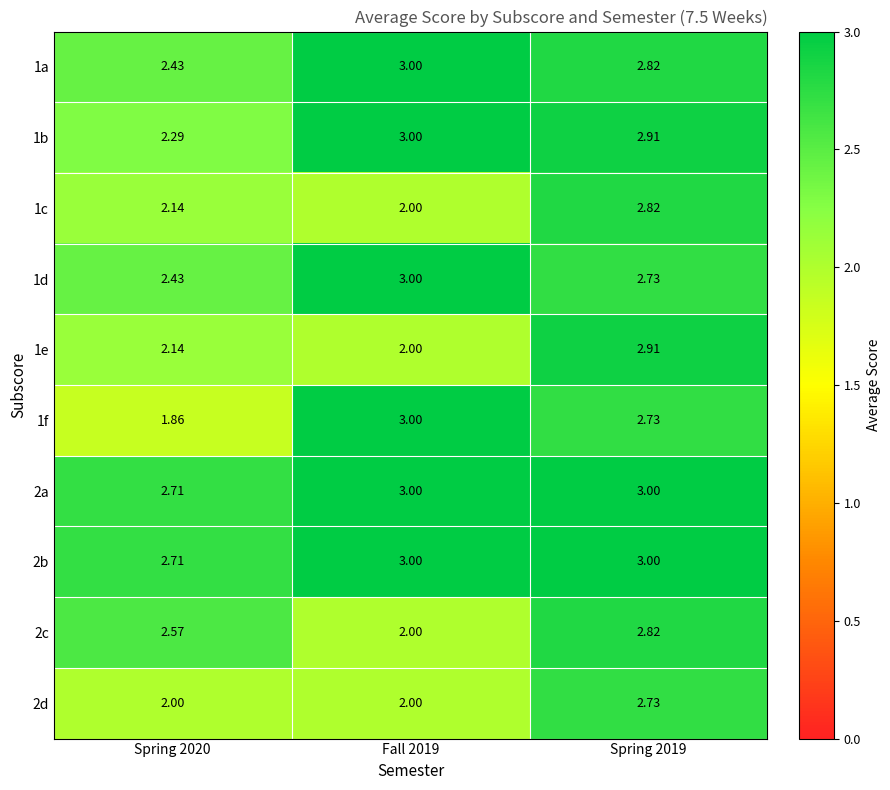

Which series has the widest spread of values?

1f